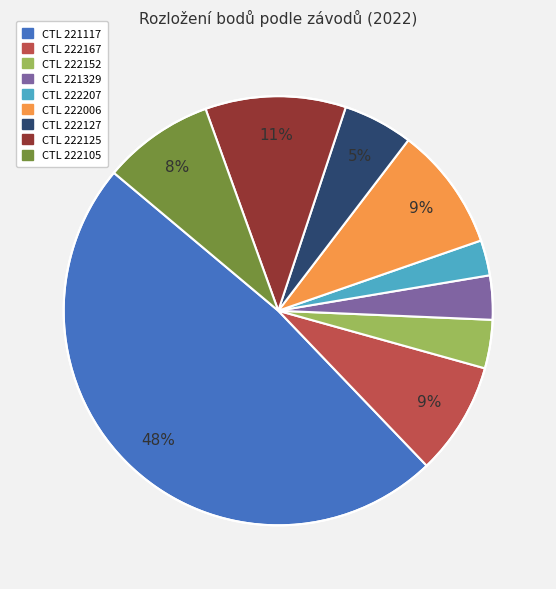

To the nearest percent, what is the average slice percentage?

11%